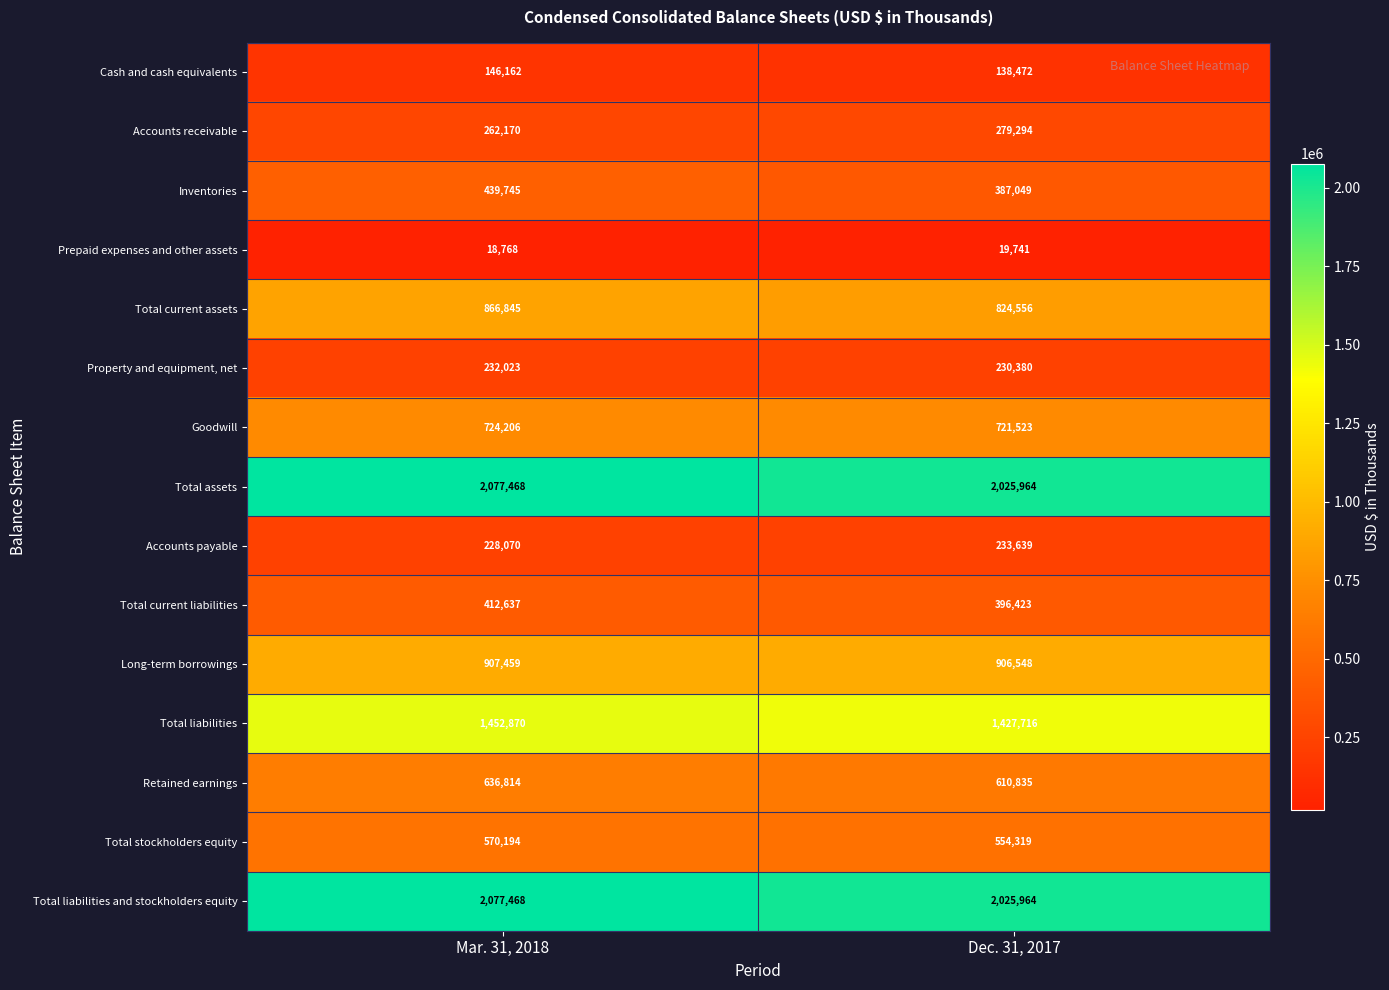

What is the approximate value of Accounts payable at Mar. 31, 2018, to the nearest 100?

228100